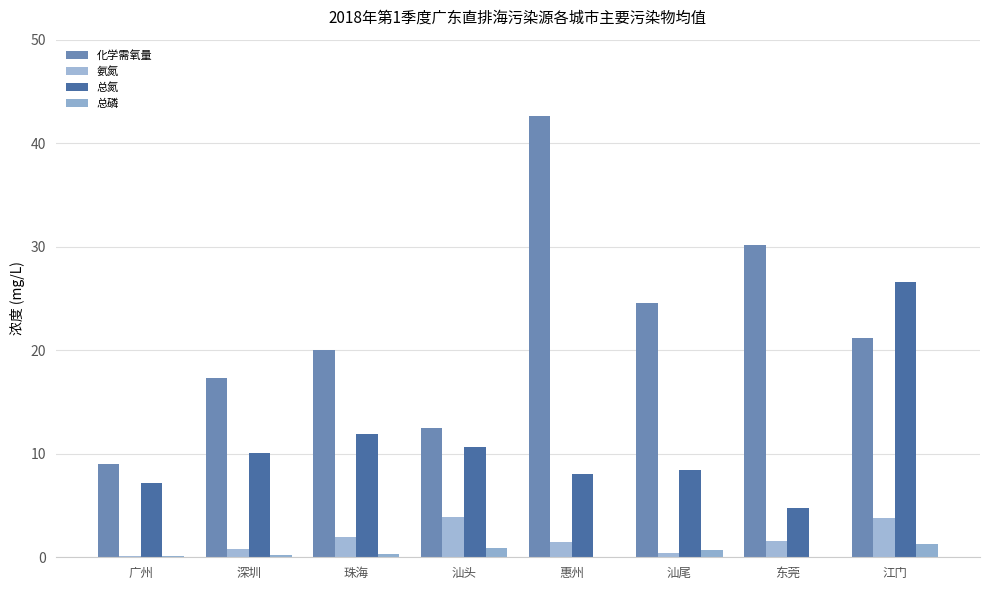

Are the bars horizontal?

No